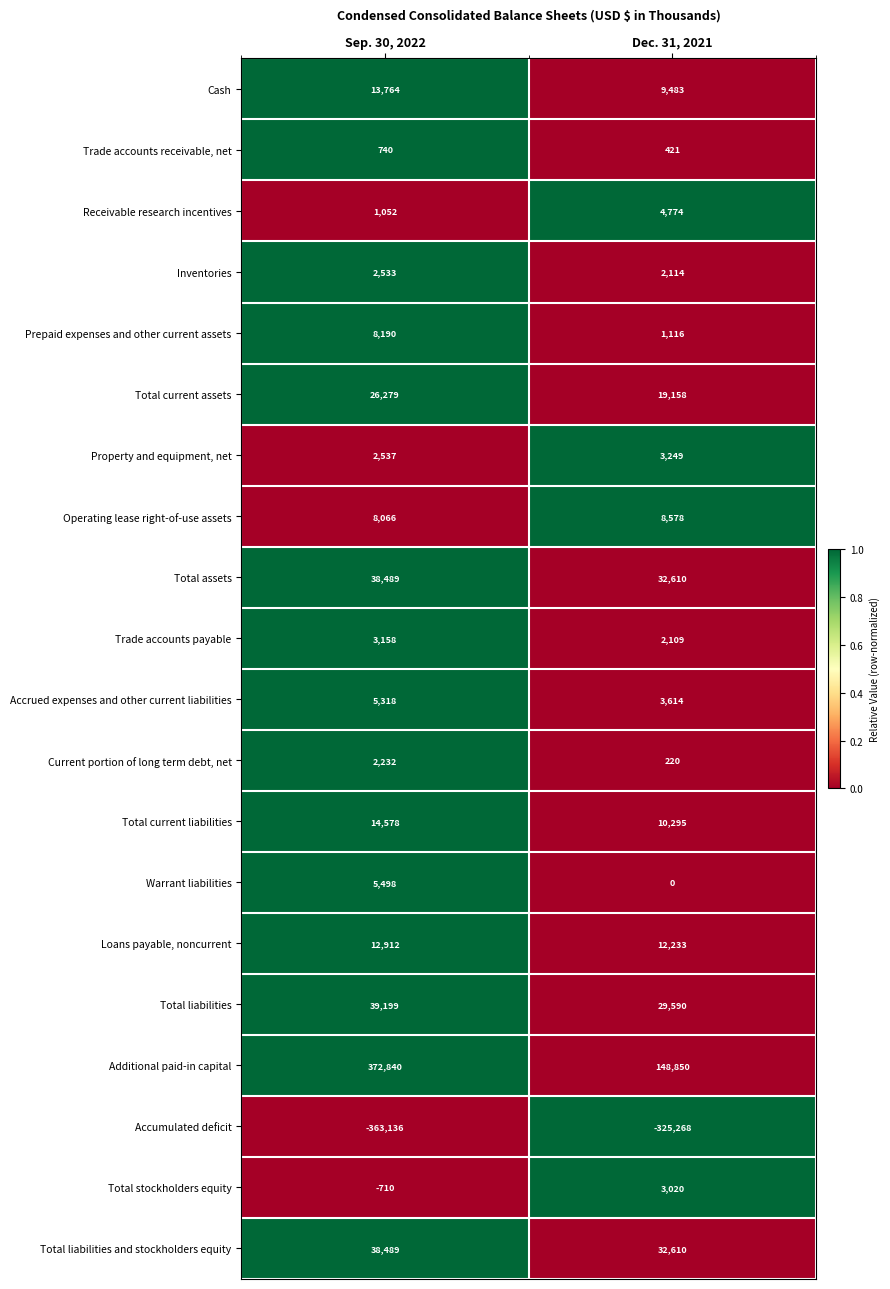

True or false: Cash has a value of 14464 at Dec. 31, 2021.

False